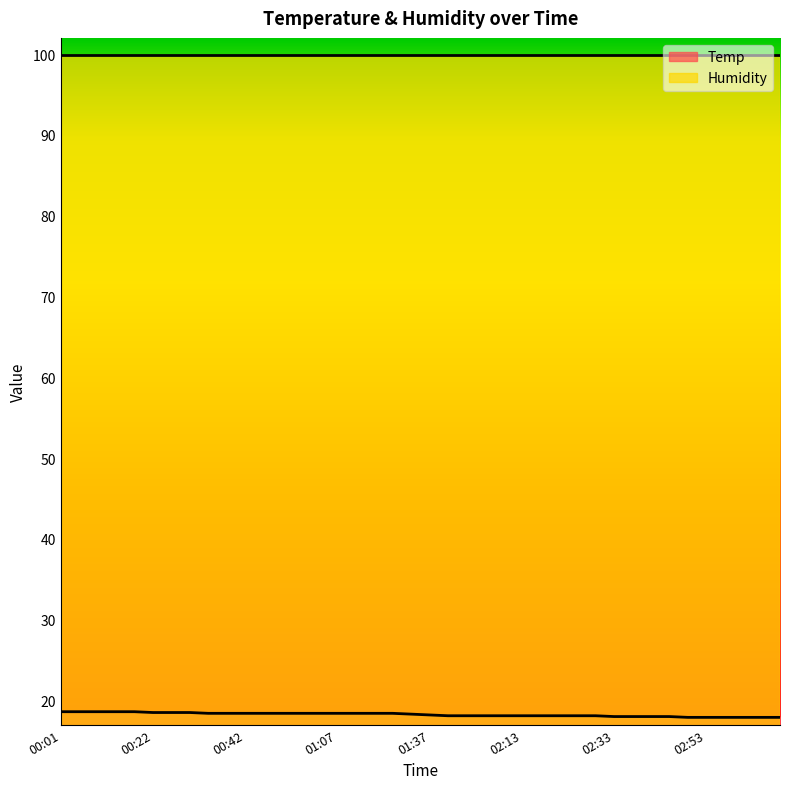

Count the values in the range 18 to 19.

34